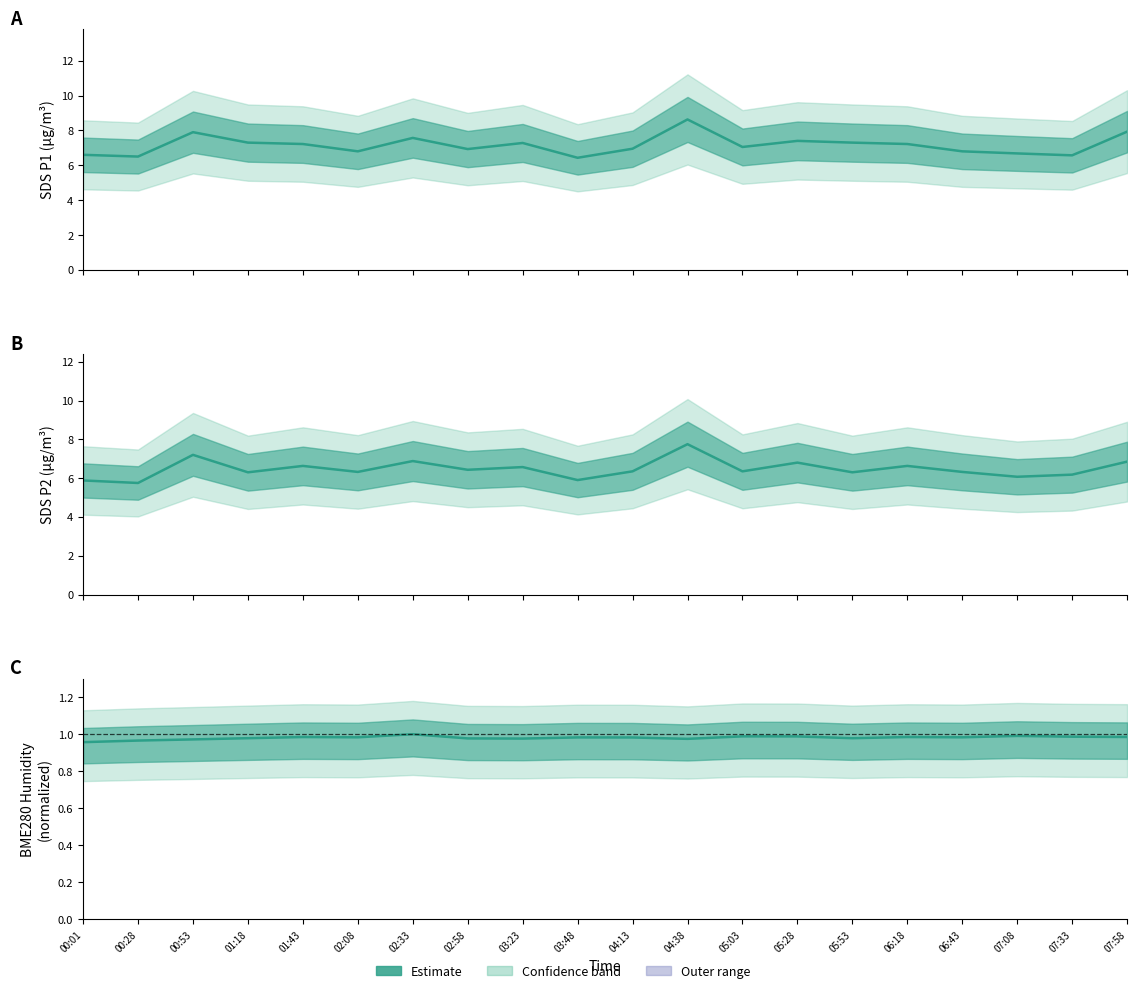

Count the number of categories in the chart.

20